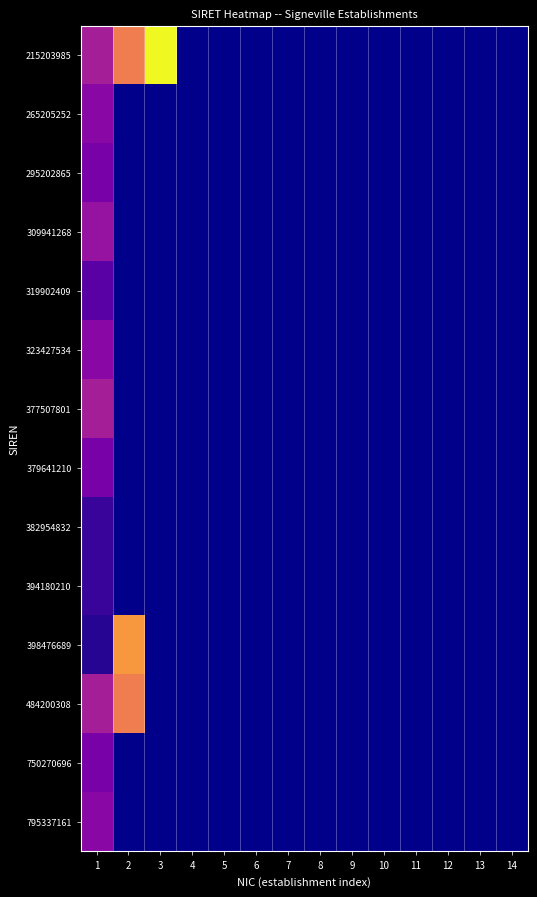

What is the lowest value of the 484200308 series?

19.0